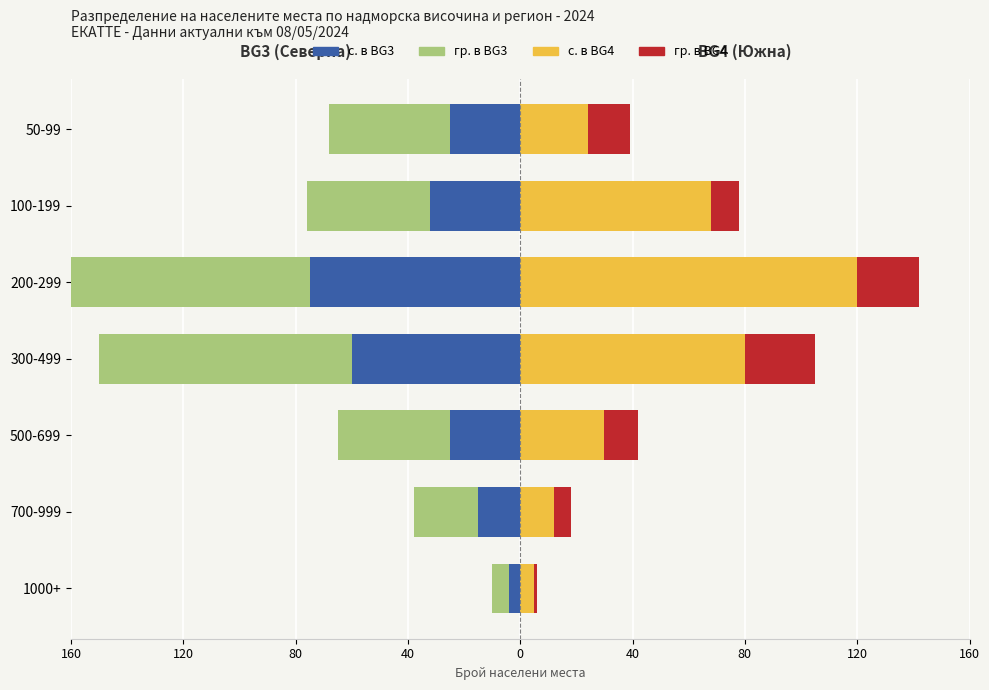

What is the sum of all гр. (BG3) values?

-346